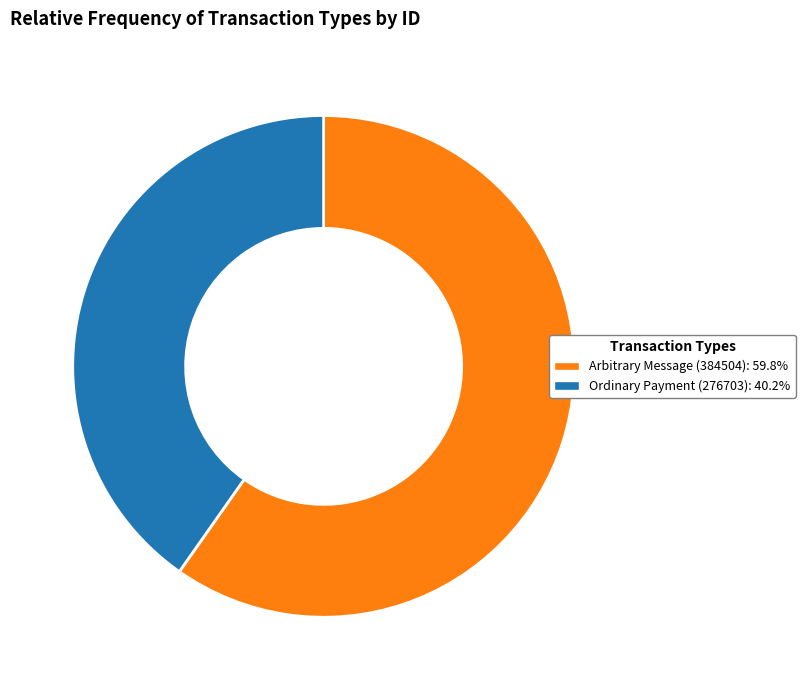

What is the smallest slice in the pie chart?

Ordinary Payment (276703)